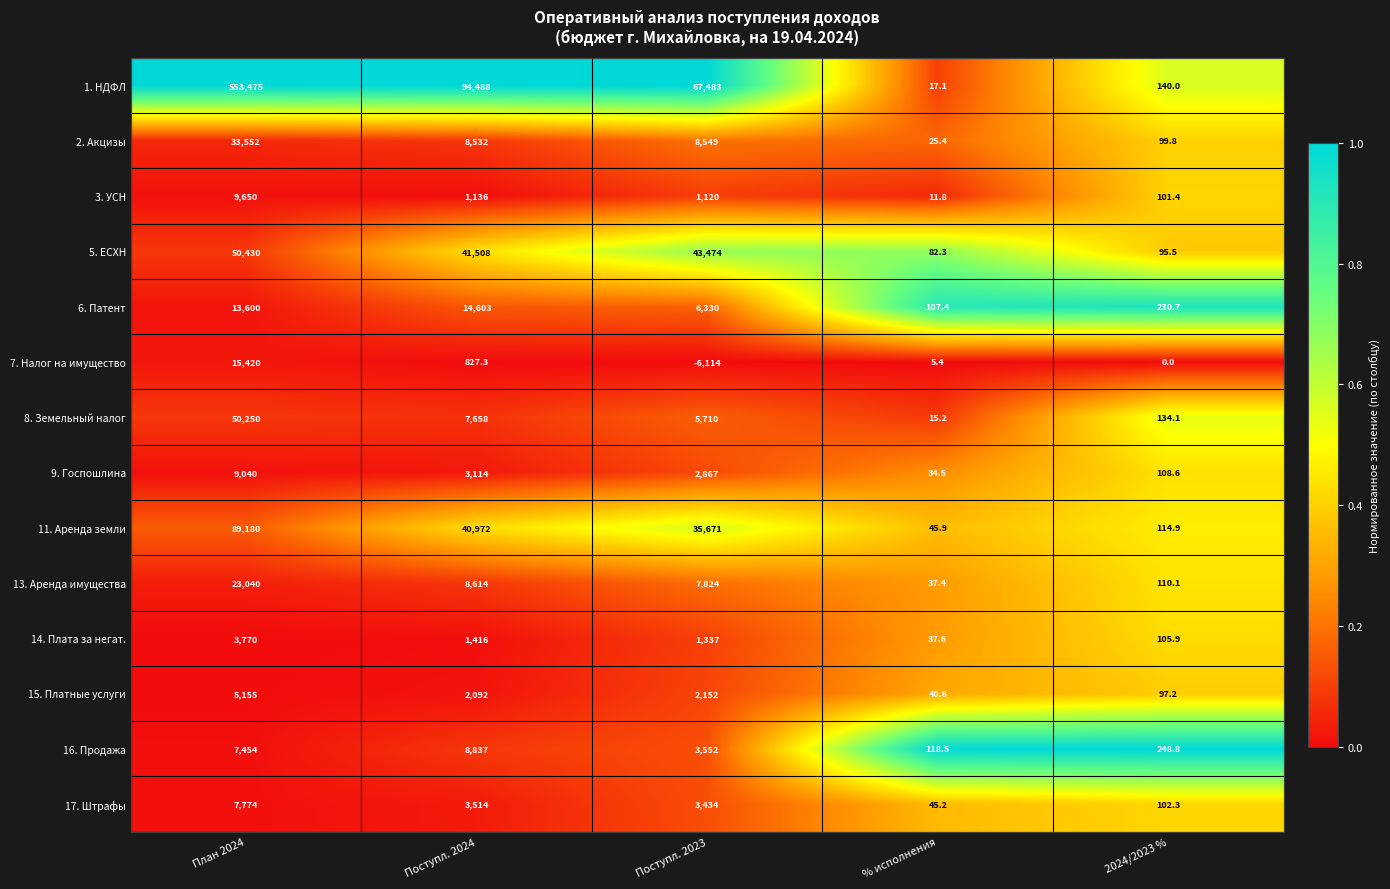

Which series changed the most between % исполнения and 2024/2023 %?

16. Продажа